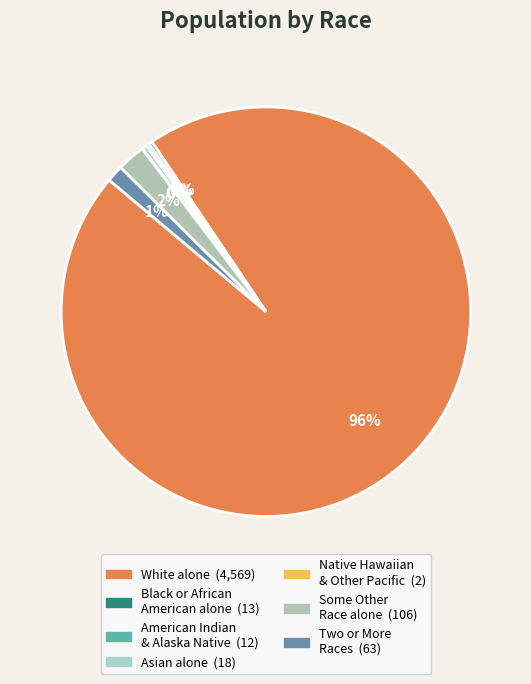

What is the smallest slice in the pie chart?

Native Hawaiian and Other Pacific